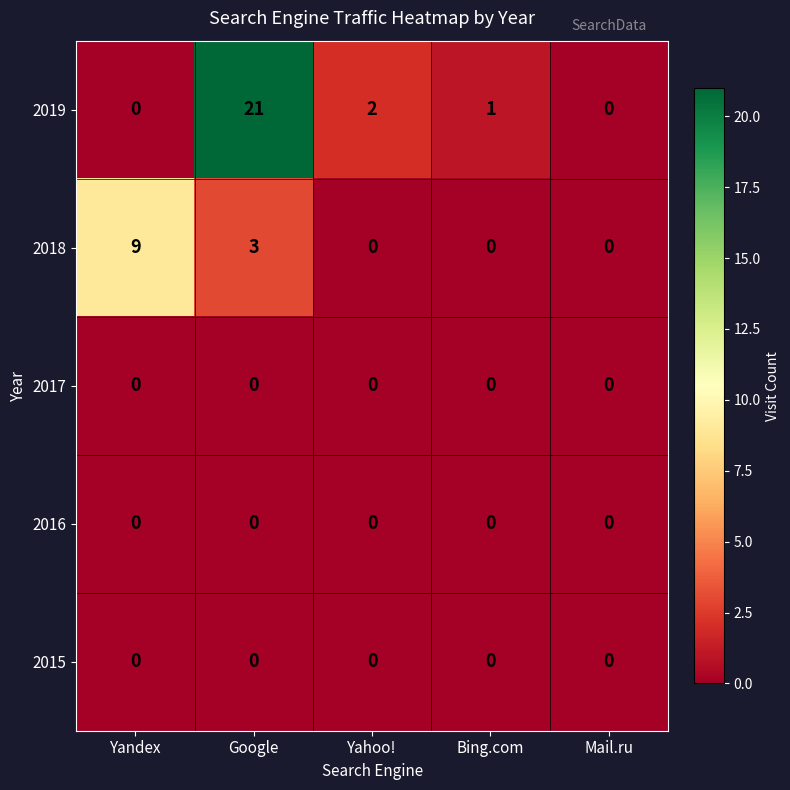

True or false: 2018 has a value of 0 at Mail.ru.

True